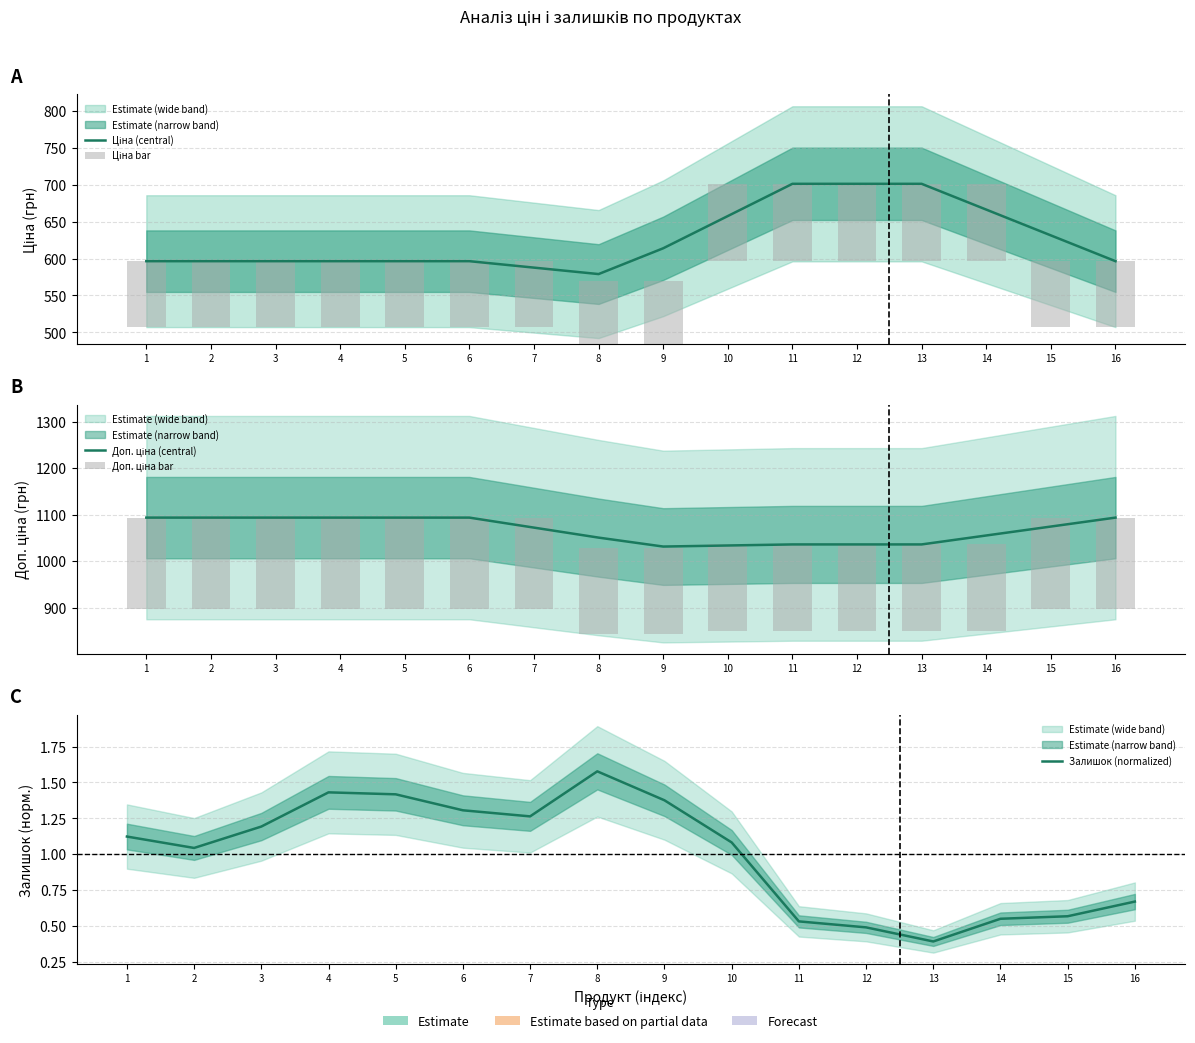

At which label is Ціна (central) closest to 640?

15